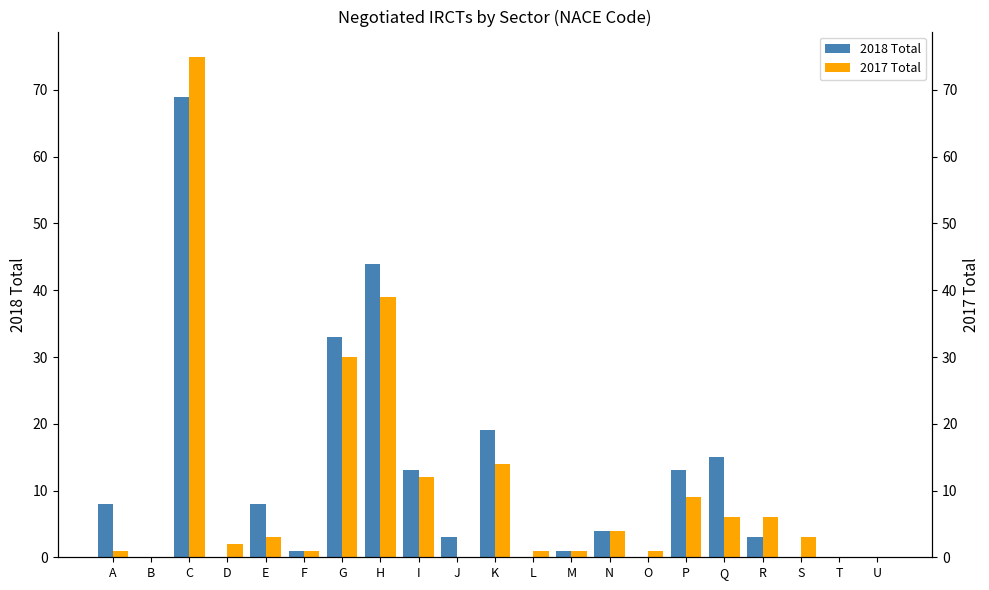

Reading right to left, extract all data points from this chart.

2018 Total: 0	0	0	3	15	13	0	4	1	0	19	3	13	44	33	1	8	0	69	0	8
2017 Total: 0	0	3	6	6	9	1	4	1	1	14	0	12	39	30	1	3	2	75	0	1